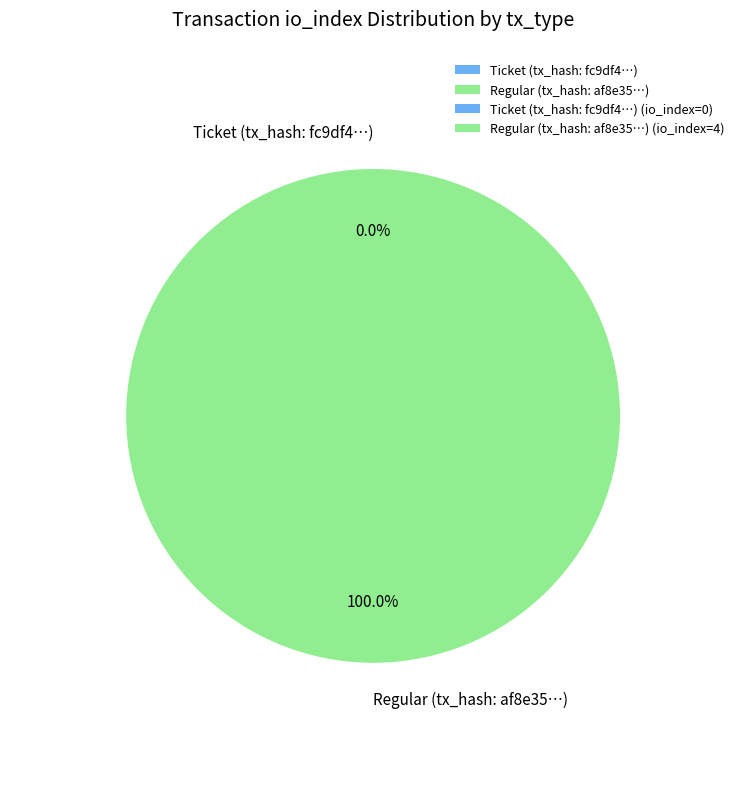

How many segments does this pie chart have?

2